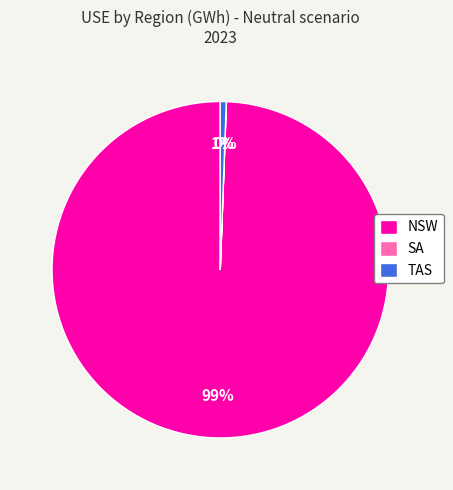

Which category has the biggest portion of the pie?

NSW